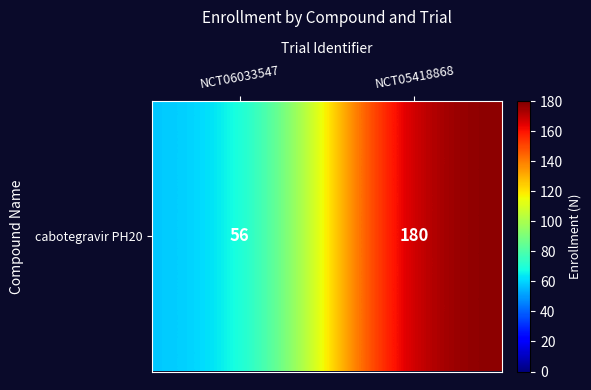

How many data points are less than 180?

1